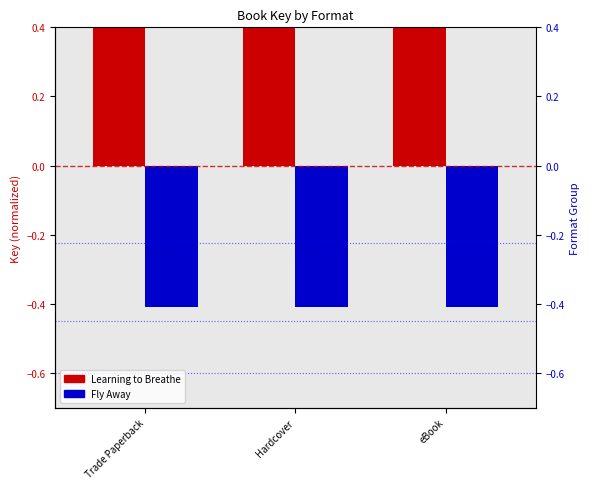

What is the highest value of the Fly Away series?

-0.4